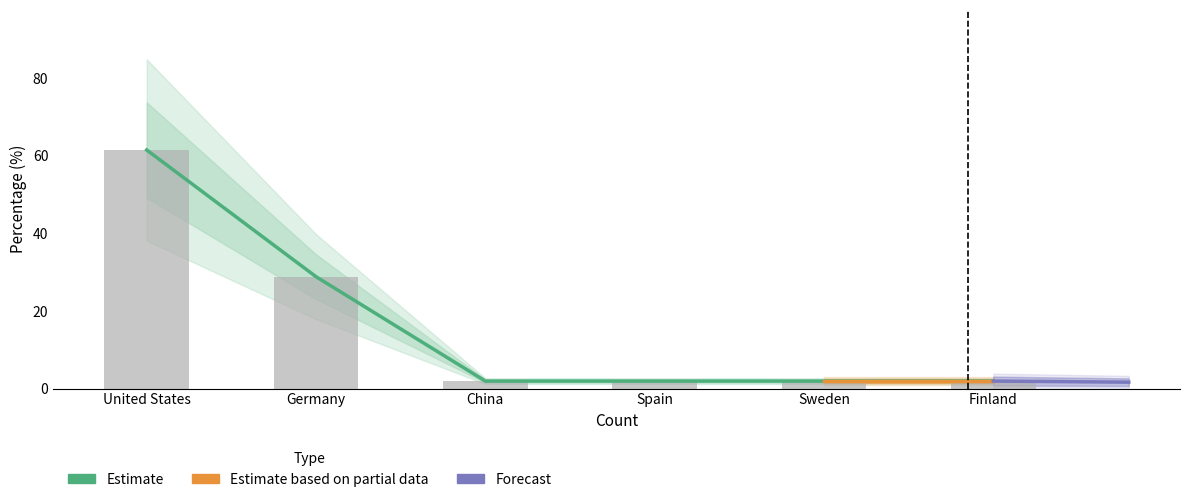

Is it true that the value at Germany is 28.8?

True